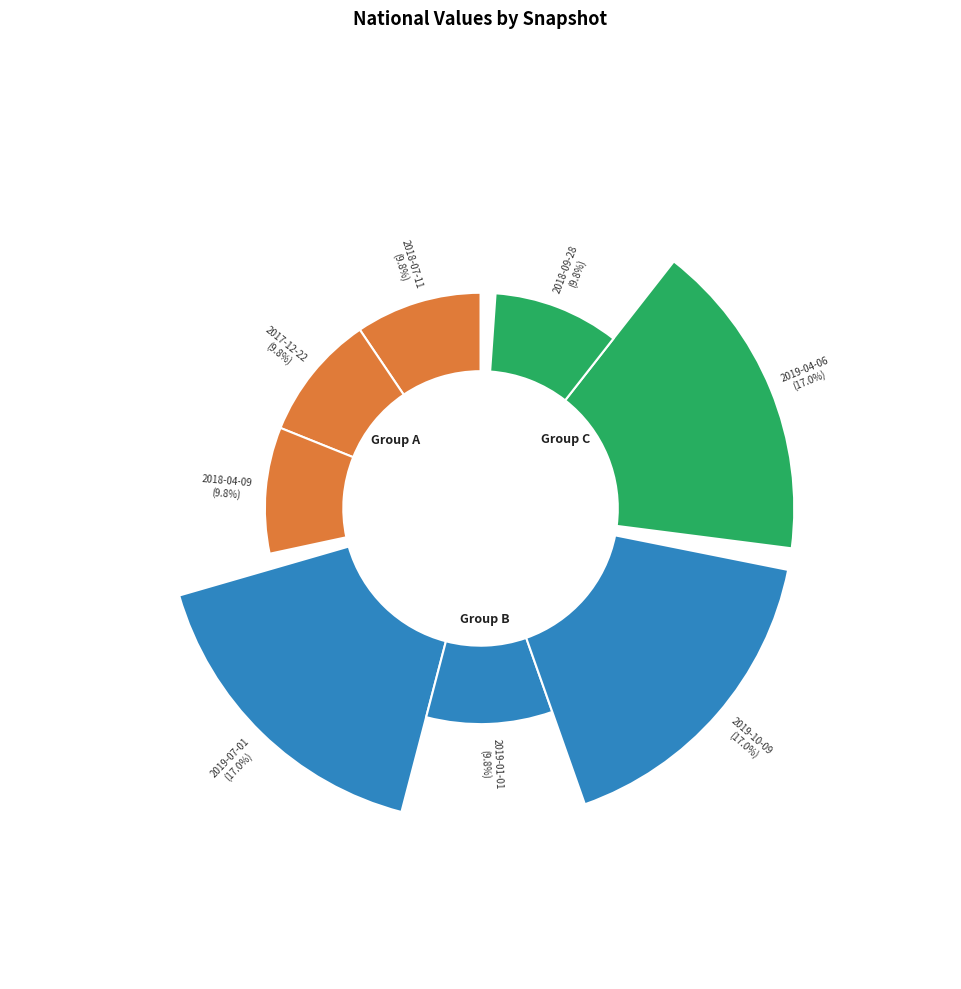

To the nearest percent, what portion does 2019-10-09 represent?

17%